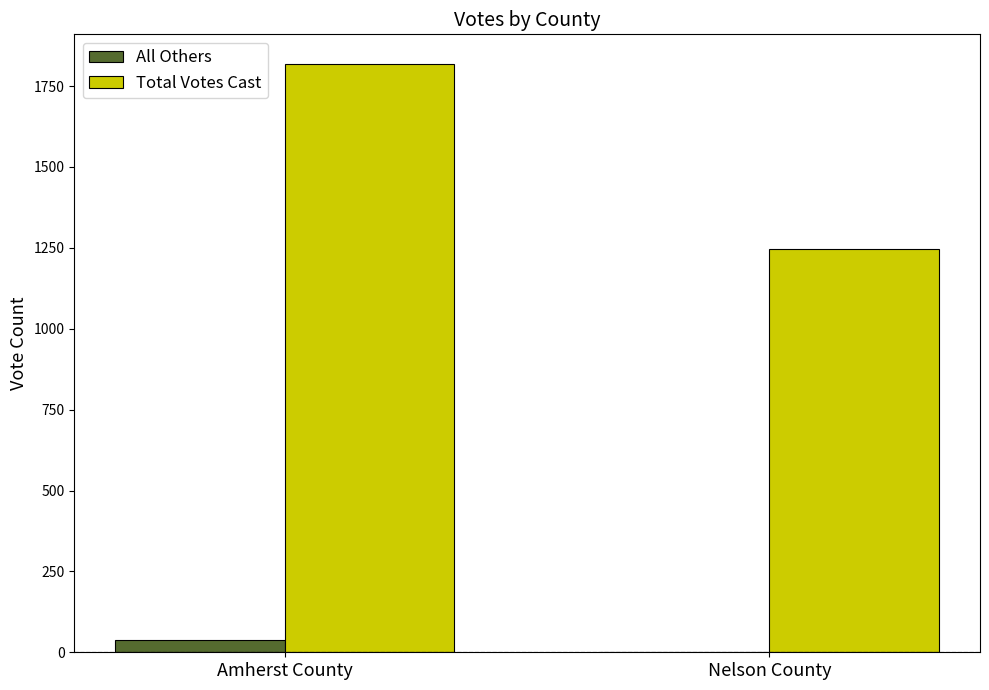

Which label corresponds to the largest value in the chart?

Amherst County